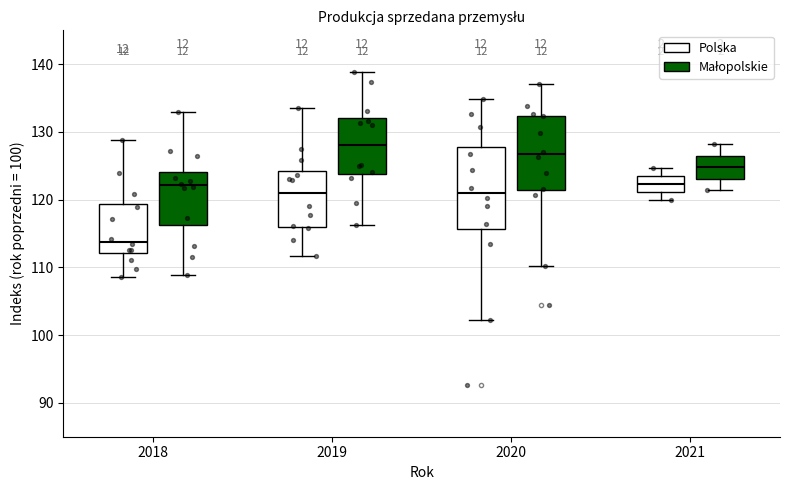

Reading left to right, transcribe this box plot: for each box, give where its median line is, the range the box spans, and where its two whiskers end, as read against the y-axis. The values are not printed on the chart, so give them approximately, as read against the axis.

2018 (Polska): median 114, box 112 to 119, whiskers 109 to 129
2018 (Małopolskie): median 122, box 116 to 124, whiskers 109 to 133
2019 (Polska): median 121, box 116 to 124, whiskers 112 to 134
2019 (Małopolskie): median 128, box 124 to 132, whiskers 116 to 139
2020 (Polska): median 121, box 116 to 128, whiskers 102 to 135
2020 (Małopolskie): median 127, box 121 to 132, whiskers 110 to 137
2021 (Polska): median 122, box 121 to 124, whiskers 120 to 125
2021 (Małopolskie): median 125, box 123 to 127, whiskers 121 to 128